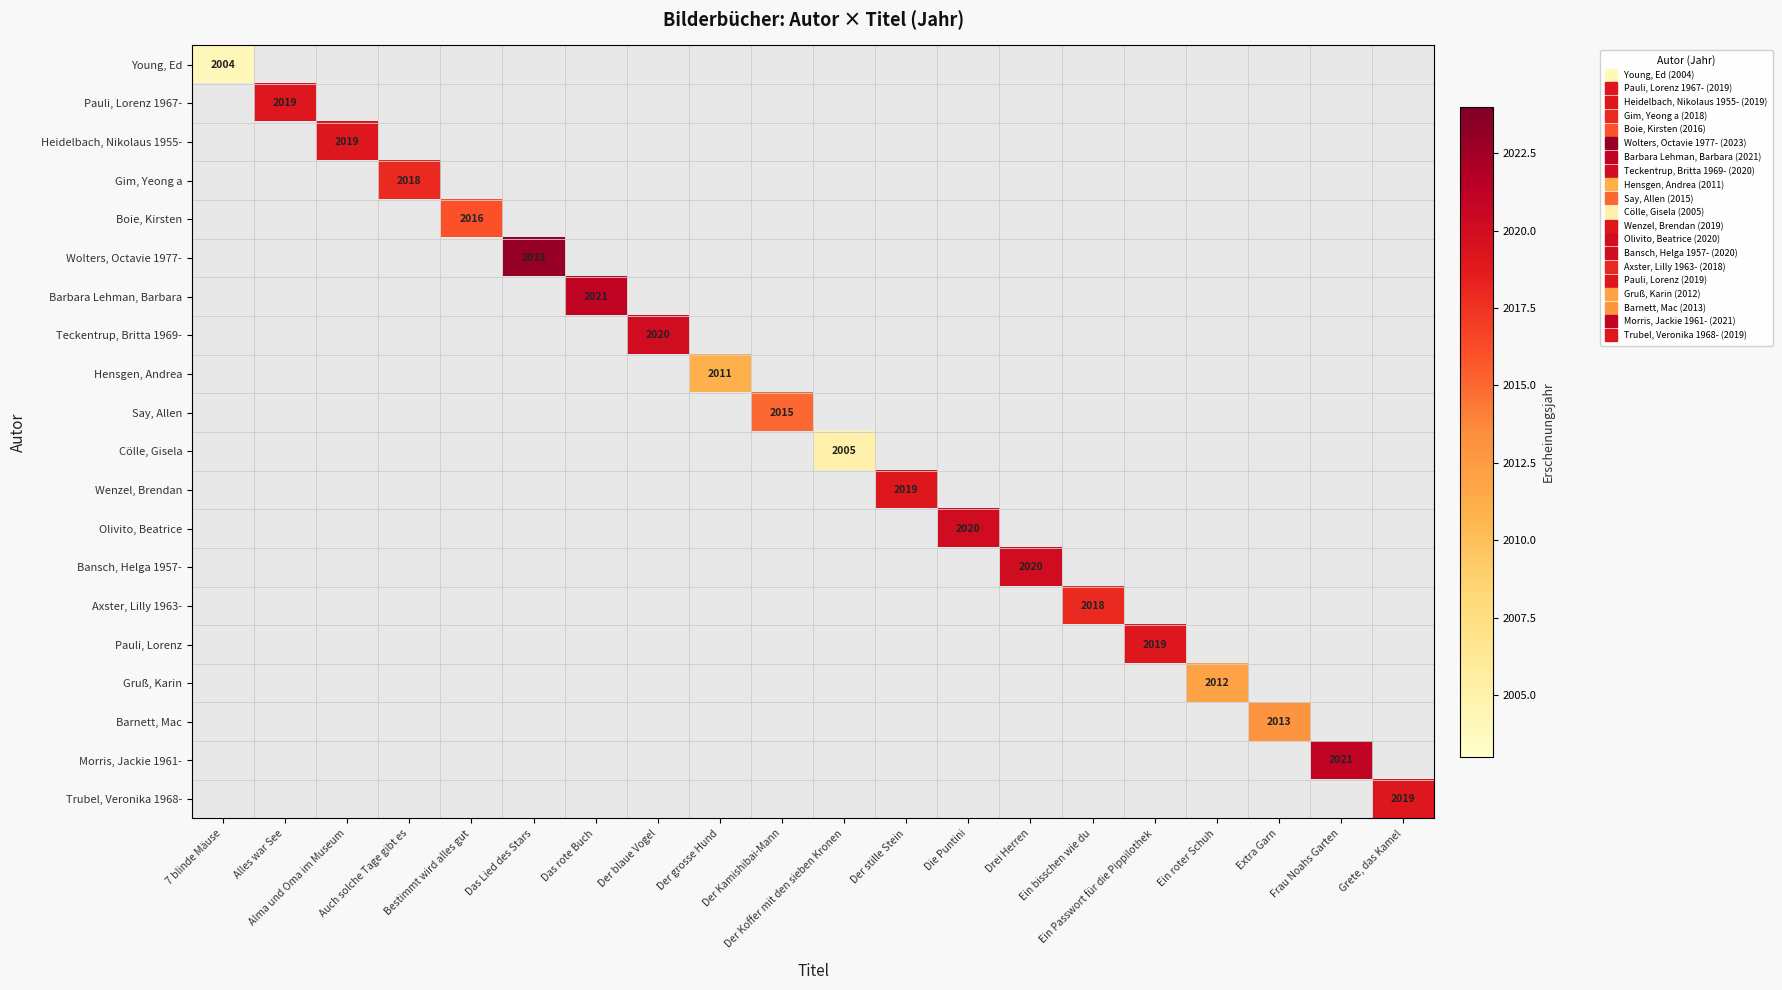

Which category has the lowest value across all series?

7 blinde Mäuse